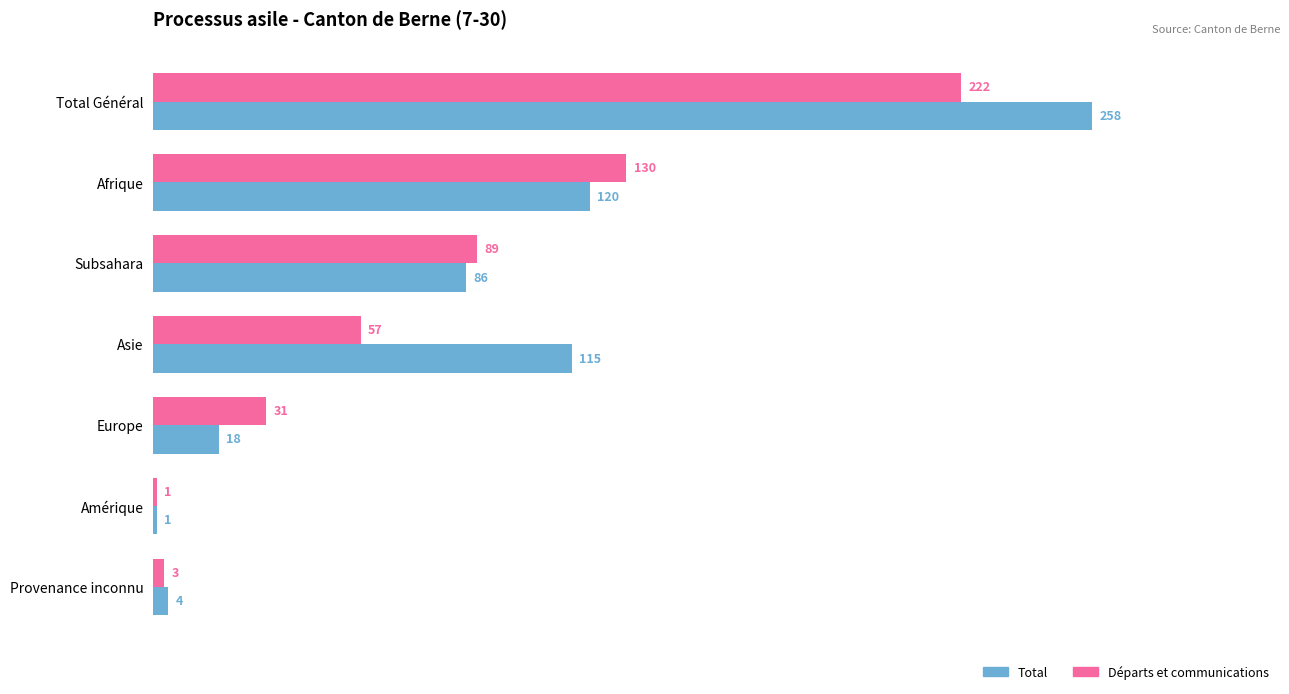

The Départs et communications series shows 98 at Asie. True or false?

False